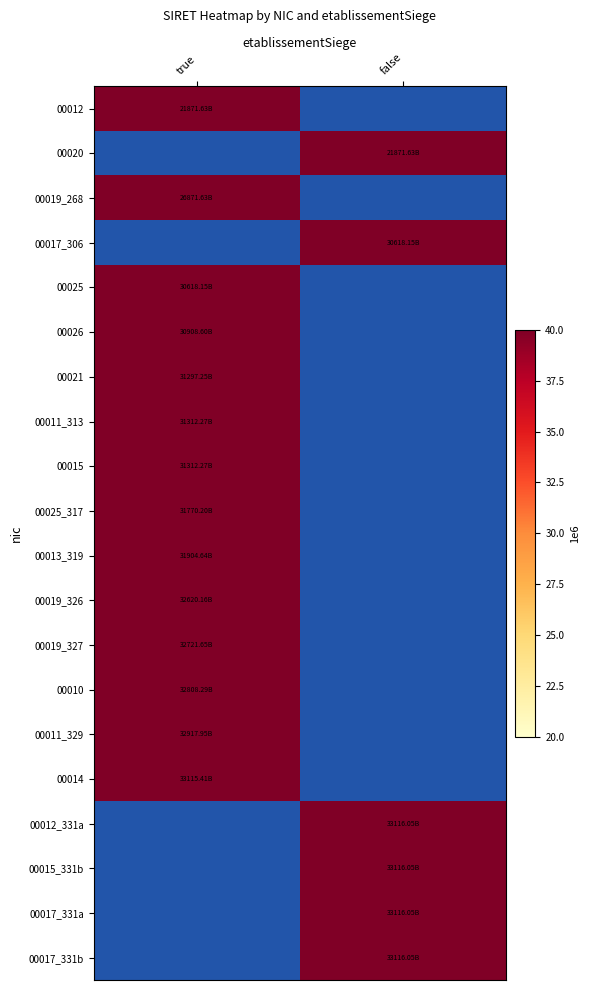

At which label is 00019_268 closest to 26871630?

true